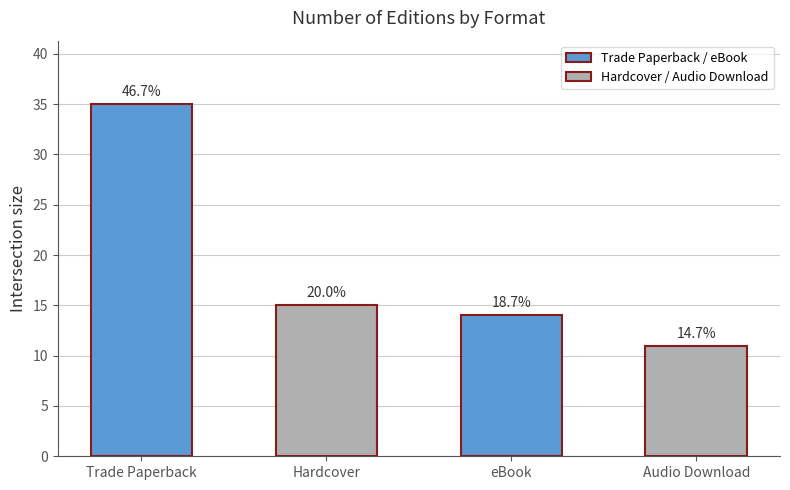

Reading right to left, extract all data points from this chart.

Audio Download=11	eBook=14	Hardcover=15	Trade Paperback=35